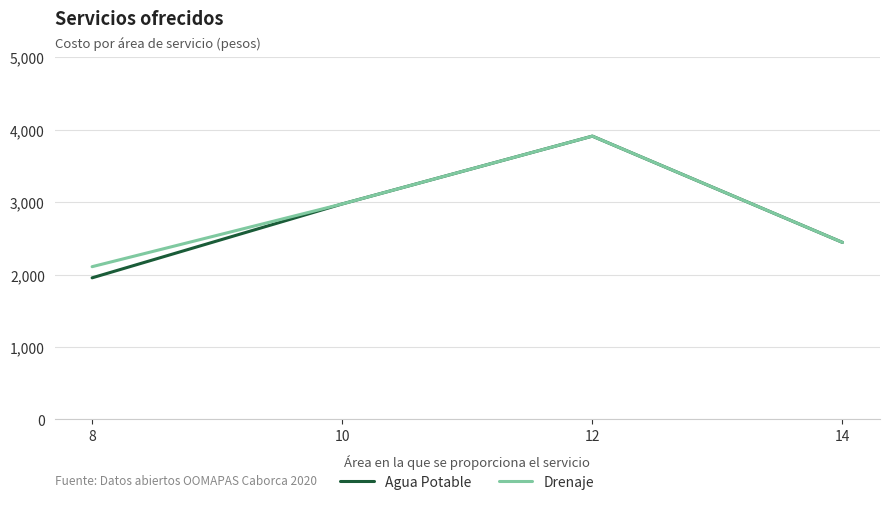

True or false: Drenaje has a value of 793 at 14.

False